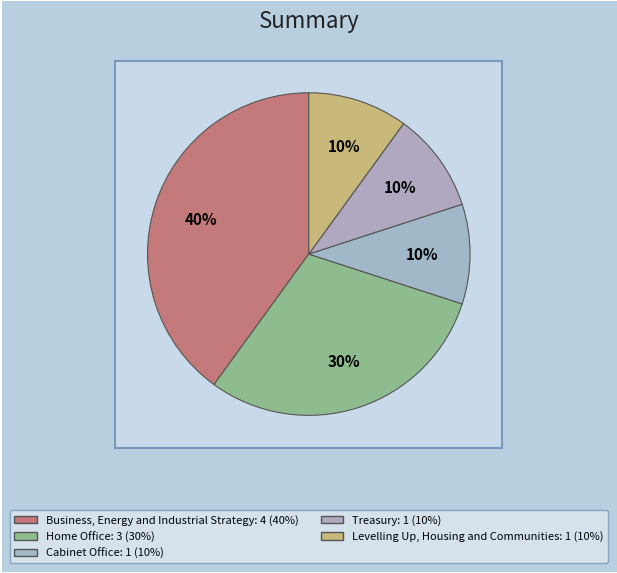

Is it true that Home Office is 30% of the pie?

True